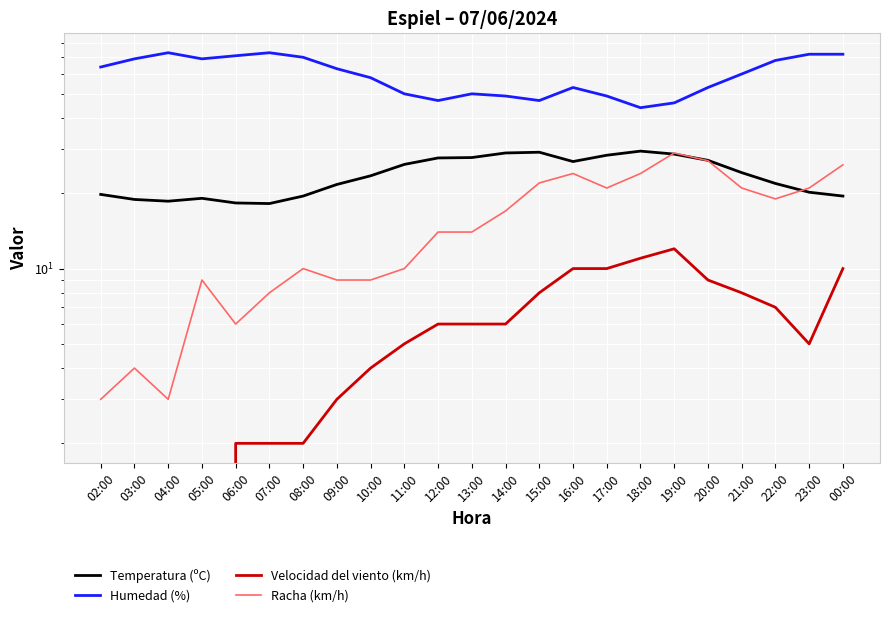

Reading right to left, extract all data points from this chart.

Temperatura (ºC): 19.5	20.2	21.9	24.2	27.1	28.7	29.5	28.4	26.8	29.2	29.0	27.8	27.7	26.1	23.5	21.7	19.5	18.2	18.3	19.1	18.6	18.9	19.8
Humedad (%): 72.0	72.0	68.0	60.0	53.0	46.0	44.0	49.0	53.0	47.0	49.0	50.0	47.0	50.0	58.0	63.0	70.0	73.0	71.0	69.0	73.0	69.0	64.0
Velocidad del viento (km/h): 10.0	5.0	7.0	8.0	9.0	12.0	11.0	10.0	10.0	8.0	6.0	6.0	6.0	5.0	4.0	3.0	2.0	2.0	2.0	0.0	0.0	0.0	0.0
Racha (km/h): 26.0	21.0	19.0	21.0	27.0	29.0	24.0	21.0	24.0	22.0	17.0	14.0	14.0	10.0	9.0	9.0	10.0	8.0	6.0	9.0	3.0	4.0	3.0